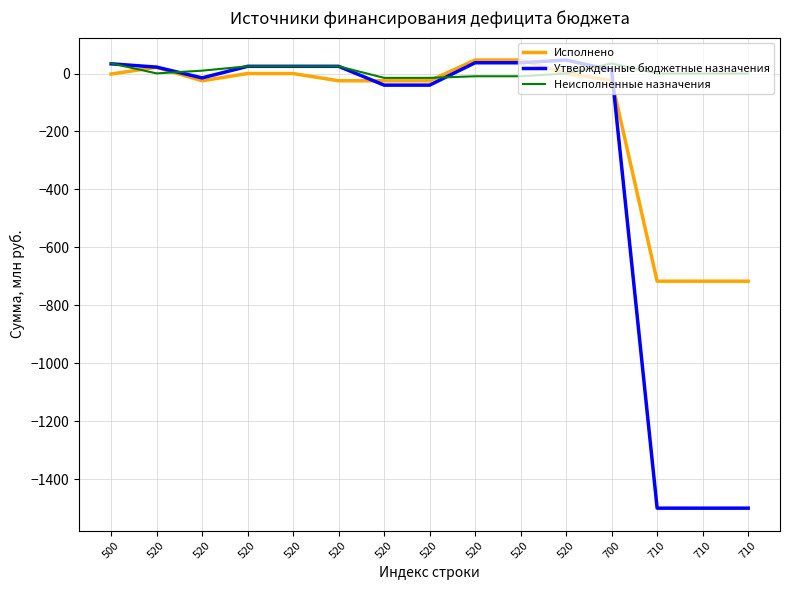

In Неисполненные назначения, how many points are lower than both neighbors (excluding endpoints)?

1